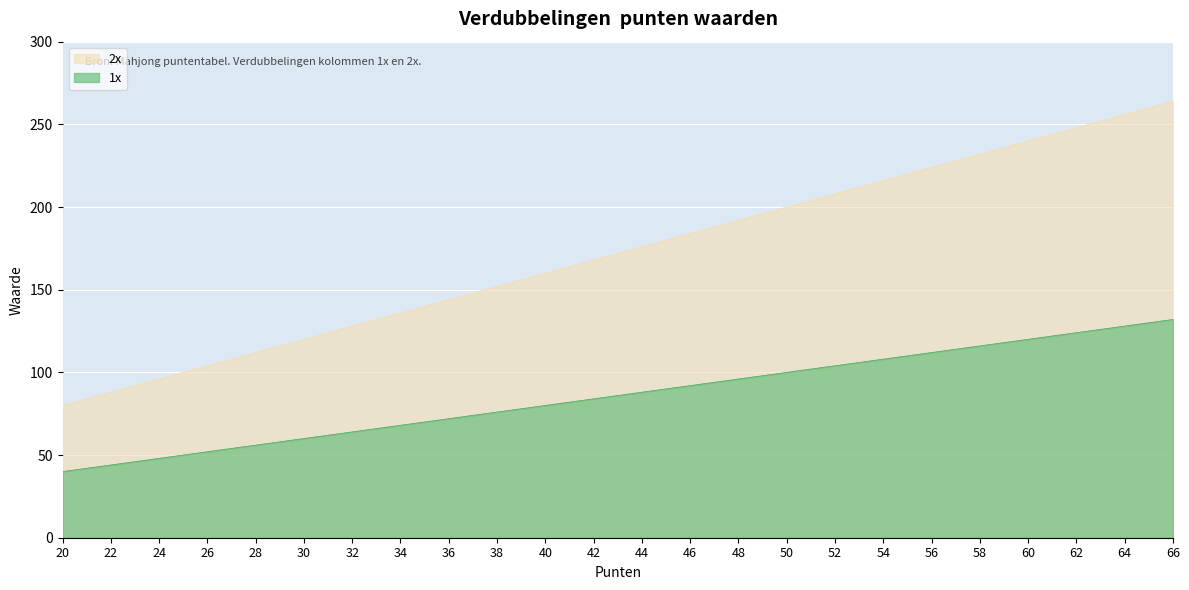

The value of 2x at 22 is 132. True or false?

False